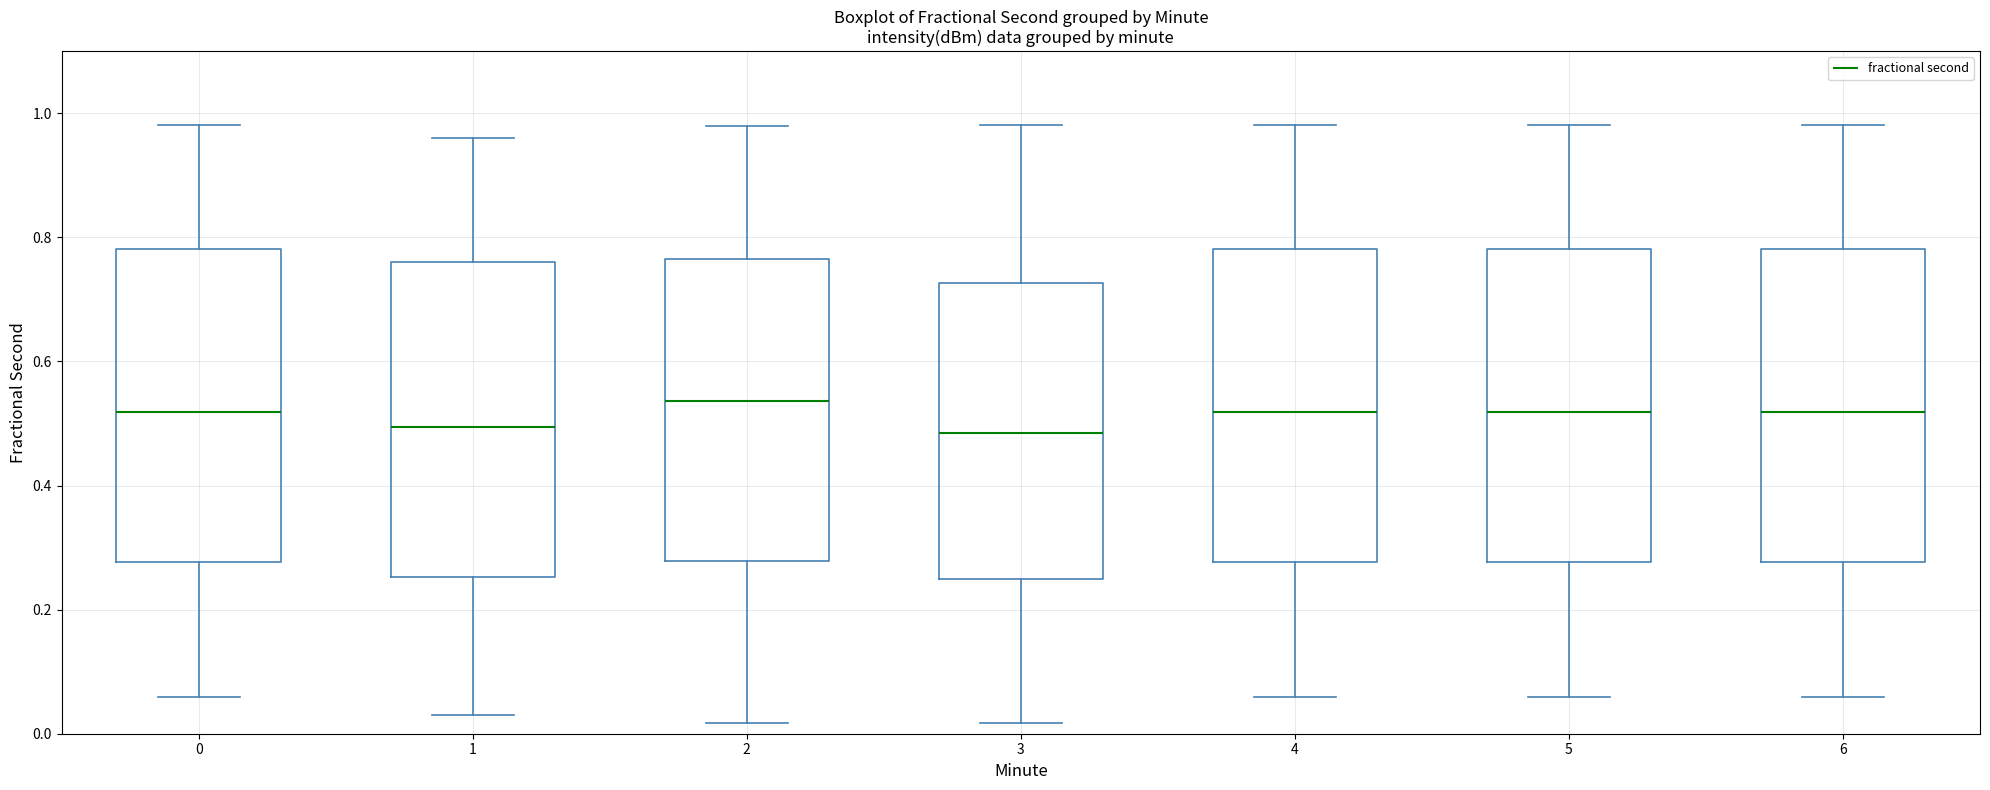

Reading left to right, transcribe this box plot: for each box, give where its median line is, the range the box spans, and where its two whiskers end, as read against the y-axis. The values are not printed on the chart, so give them approximately, as read against the axis.

0: median 0.52, box 0.28 to 0.78, whiskers 0.06 to 0.98
1: median 0.50, box 0.26 to 0.76, whiskers 0.04 to 0.96
2: median 0.54, box 0.28 to 0.76, whiskers 0.02 to 0.98
3: median 0.48, box 0.24 to 0.72, whiskers 0.02 to 0.98
4: median 0.52, box 0.28 to 0.78, whiskers 0.06 to 0.98
5: median 0.52, box 0.28 to 0.78, whiskers 0.06 to 0.98
6: median 0.52, box 0.28 to 0.78, whiskers 0.06 to 0.98